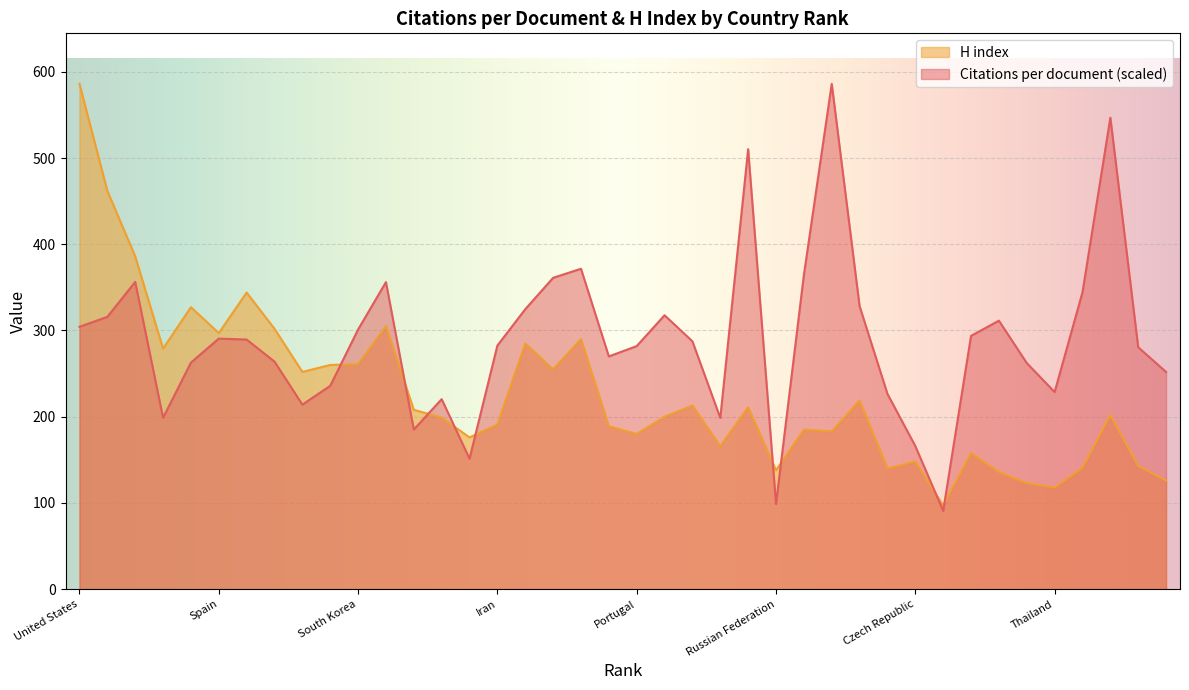

At which label is Citations per document closest to 338?

37